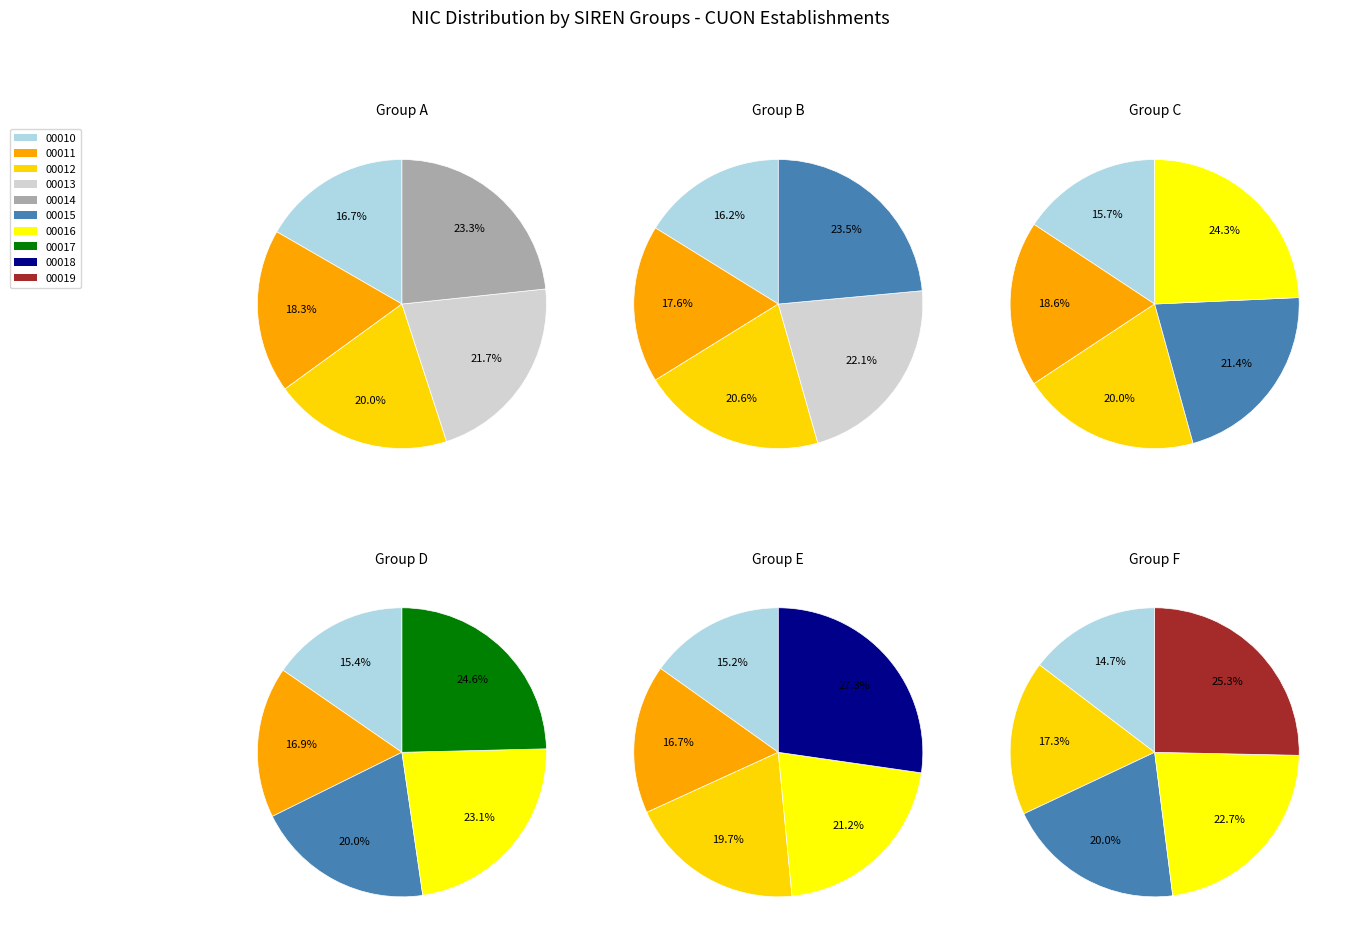

Does 329955504 account for over 50% of the chart?

No